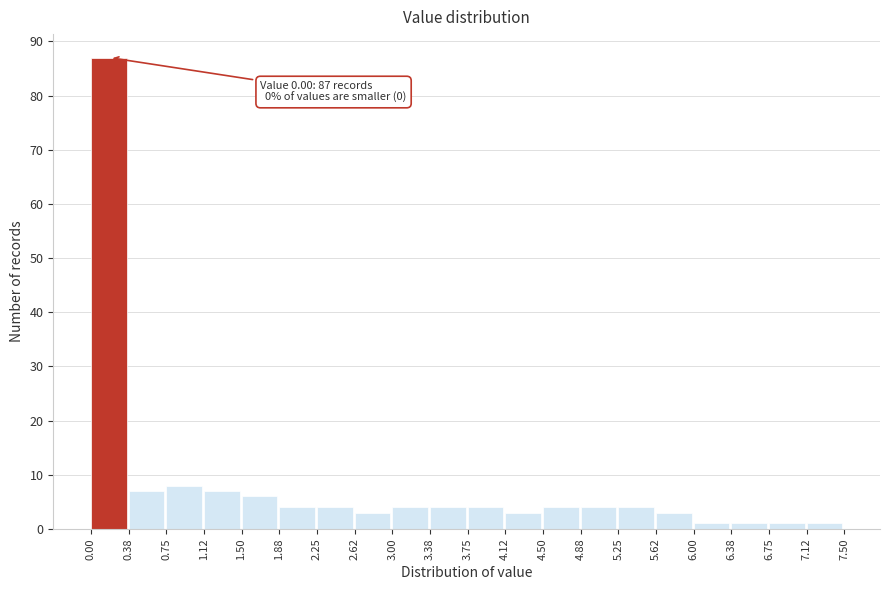

Which range on the x-axis has the tallest bar?

0.00 to 0.38